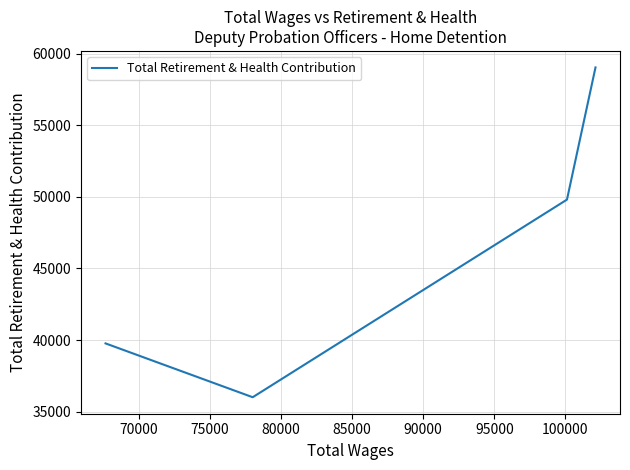

How many interior local valleys (lower than both neighbors) does the data have?

1